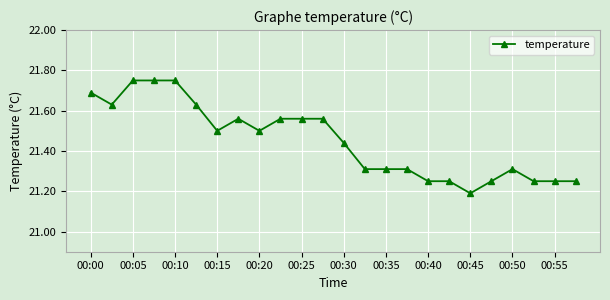

True or false: the data has more than 1 interior local peaks.

True